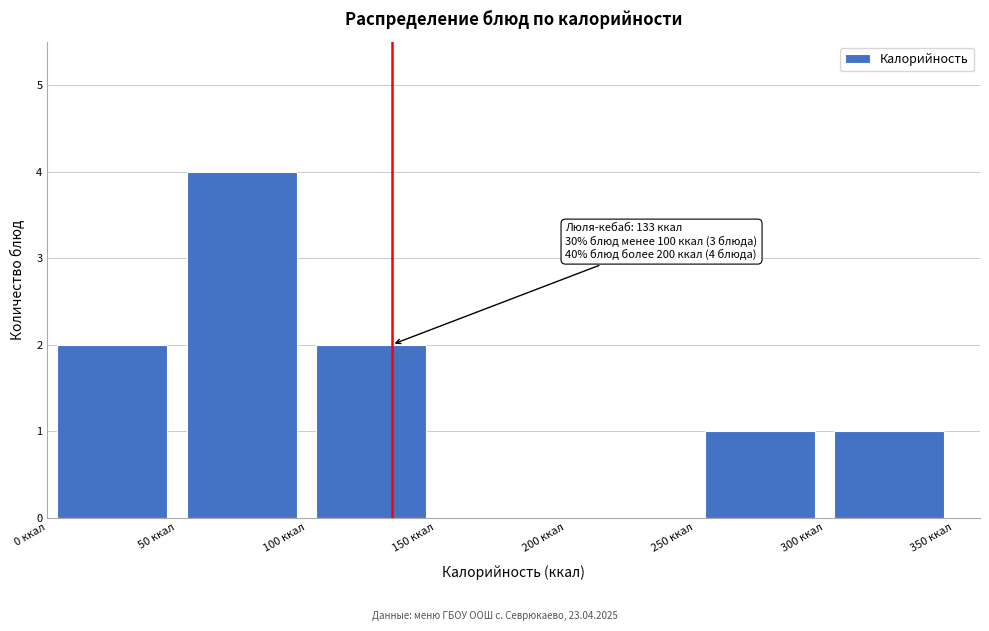

Over which range of the x-axis is the bar tallest?

50 to 100